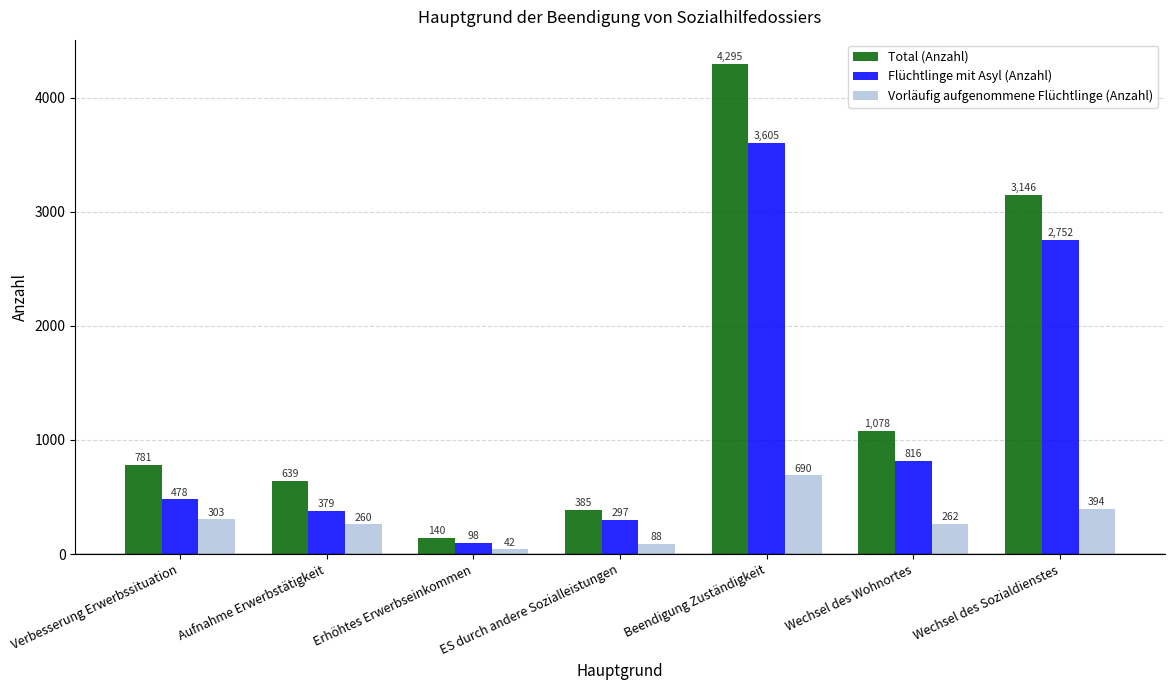

What is the sum of the Total (Anzahl) values at Beendigung Zuständigkeit and Erhöhtes Erwerbseinkommen?

4435